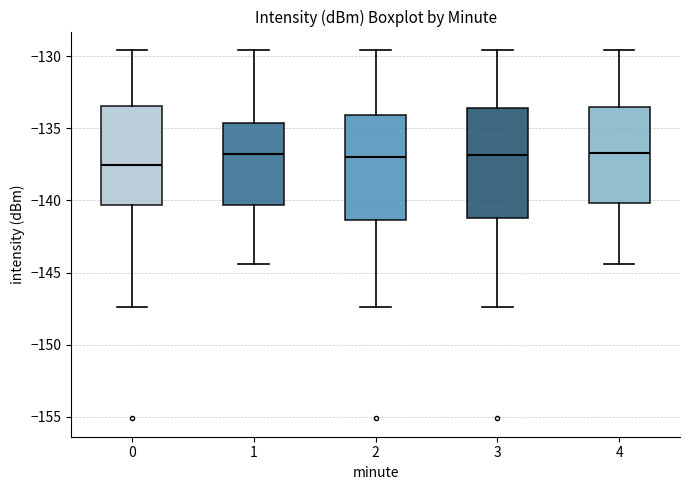

Reading left to right, read every box against the y-axis: the position of its median line, the range the box covers, and the ends of its whiskers. The values are not printed on the chart, so give them approximately, as read against the axis.

0: median -137.5, box -140.5 to -133.5, whiskers -147.5 to -129.5
1: median -137.0, box -140.5 to -134.5, whiskers -144.5 to -129.5
2: median -137.0, box -141.5 to -134.0, whiskers -147.5 to -129.5
3: median -137.0, box -141.0 to -133.5, whiskers -147.5 to -129.5
4: median -136.5, box -140.0 to -133.5, whiskers -144.5 to -129.5